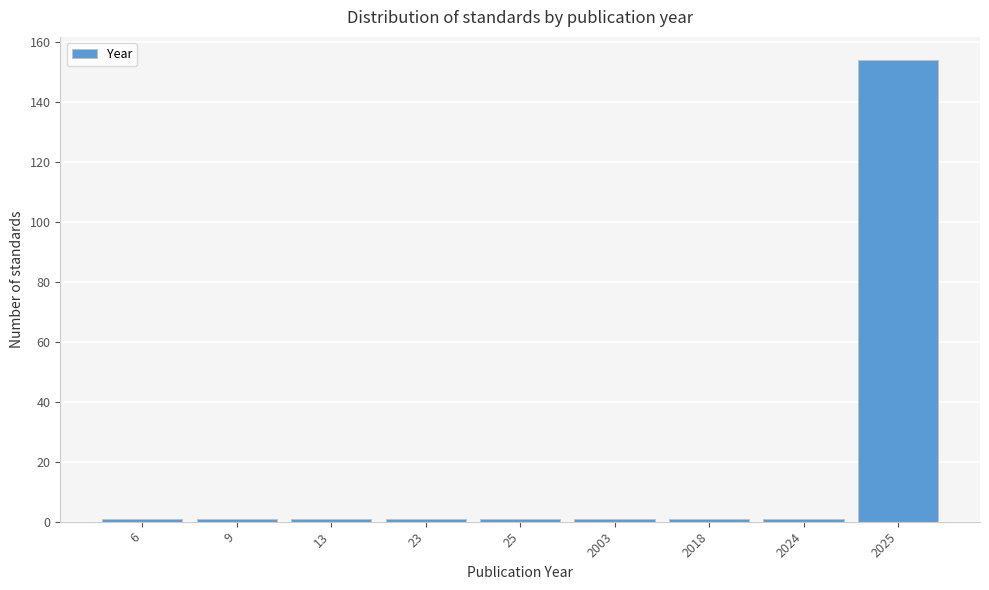

Reading right to left, extract all data points from this chart.

2025=154	2024=1	2018=1	2003=1	25=1	23=1	13=1	9=1	6=1